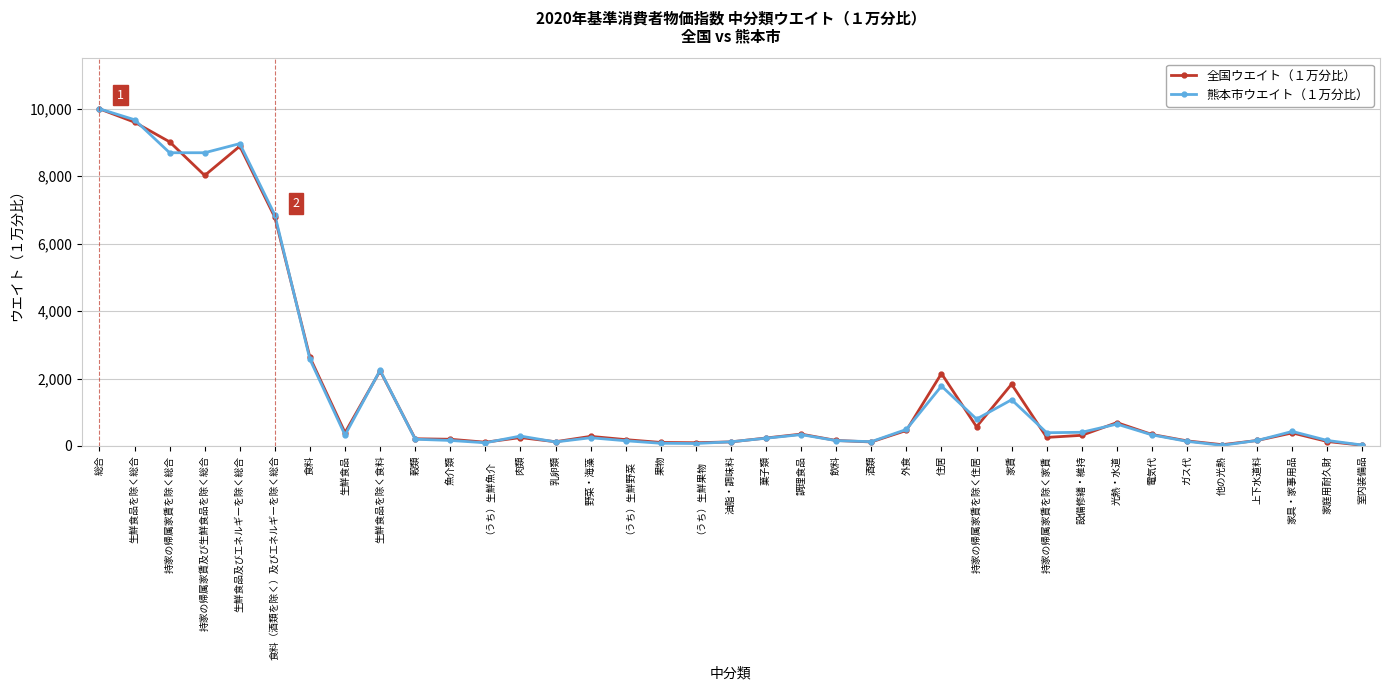

Is the value of 熊本市ウエイト（１万分比） at 食料（酒類を除く）及びエネルギーを除く総合 greater than the value of 全国ウエイト（１万分比） at 生鮮食品を除く食料?

Yes